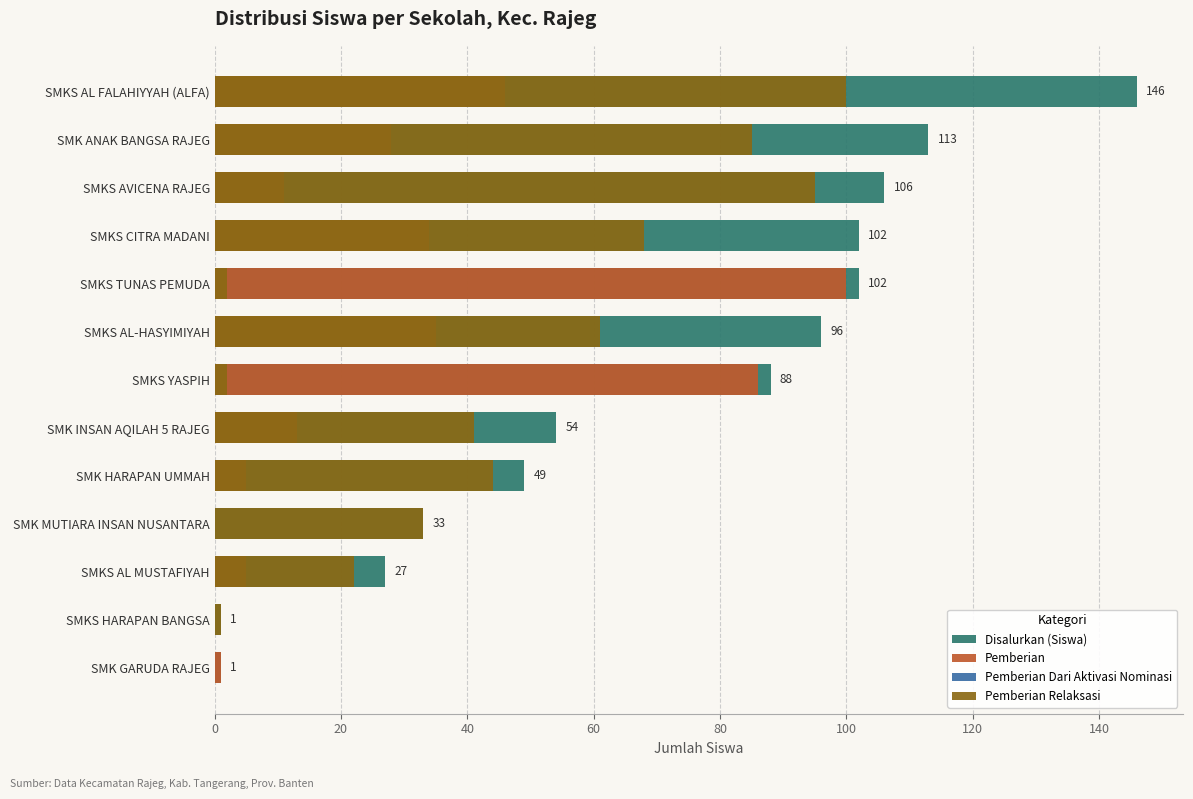

What is the sum of the Pemberian values at SMKS AL MUSTAFIYAH and SMK GARUDA RAJEG?

6.0